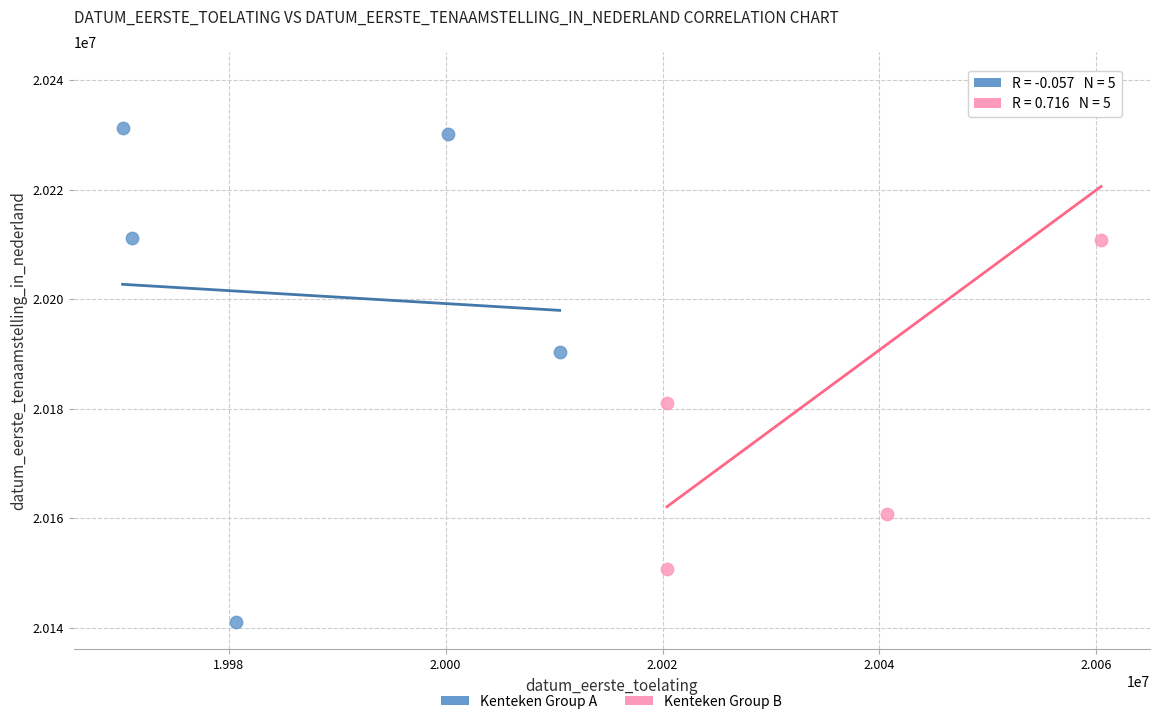

What are all the series names shown in the legend?

Kenteken Group A, Kenteken Group B